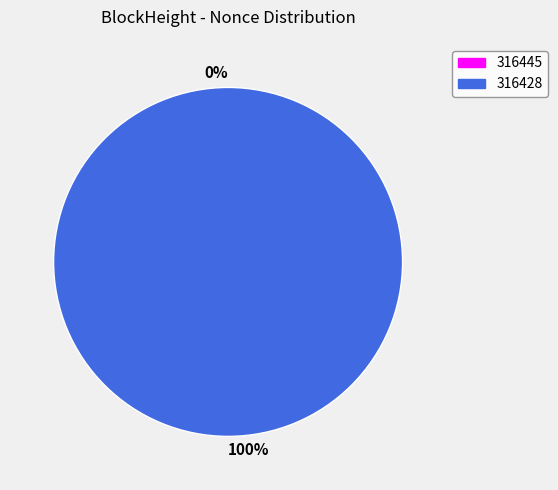

What percentage is the 316428 slice, to the nearest percent?

100%